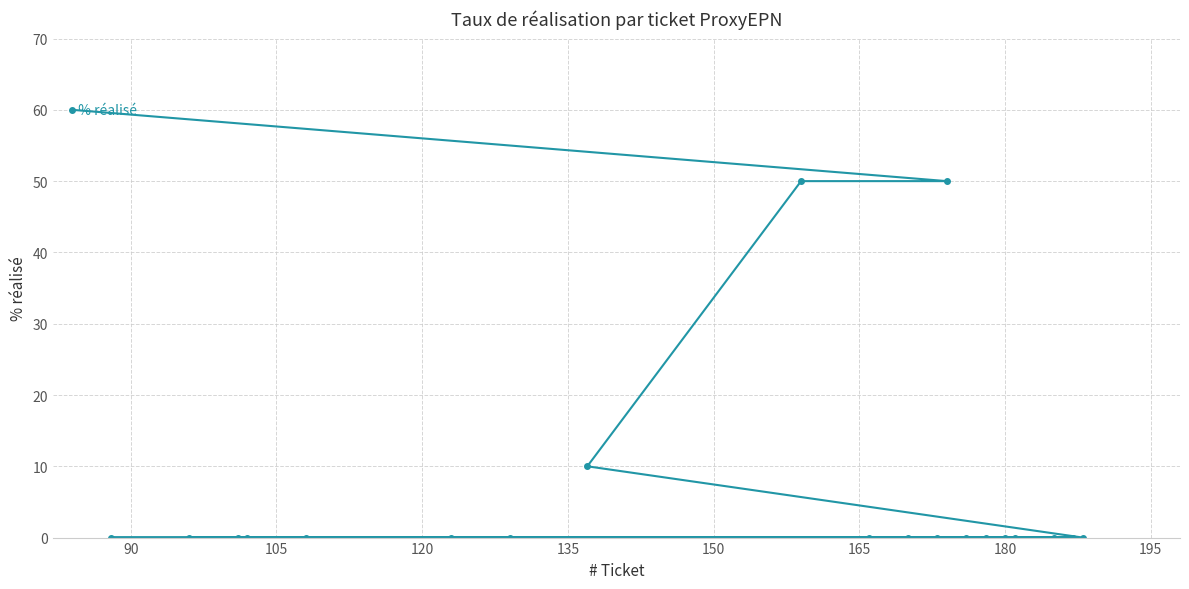

Reading left to right, list all the values displayed in this chart.

60	0	0	0	0	0	0	0	10	50	0	0	0	50	0	0	0	0	0	0	0